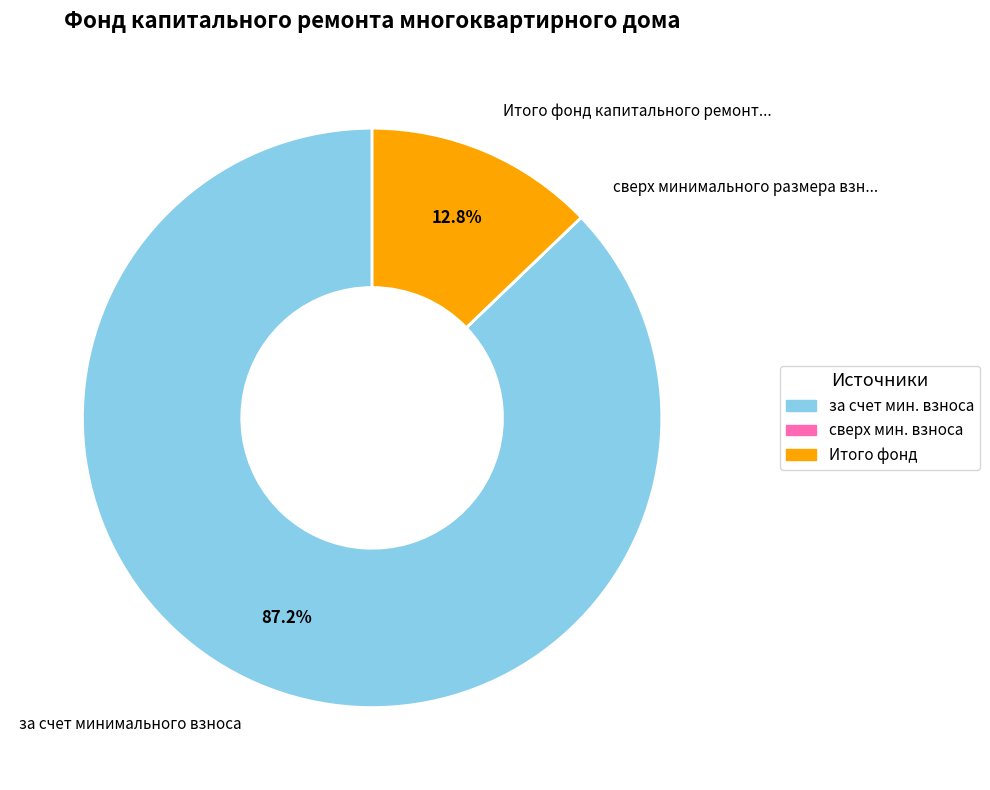

To the nearest percent, what is the difference between the largest and smallest slice percentages?

87%